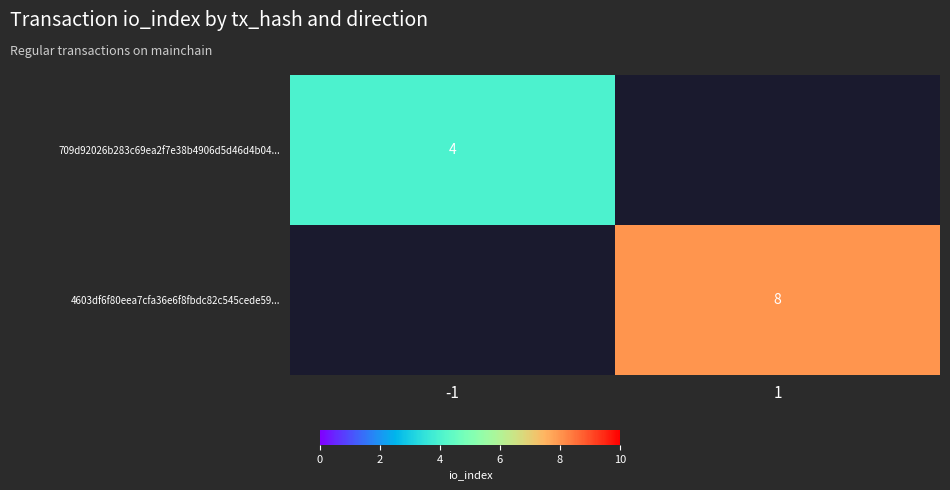

True or false: 709d92026b283c69ea2f7e38b4906d5d46d4b04... has a value of 6 at -1.

False